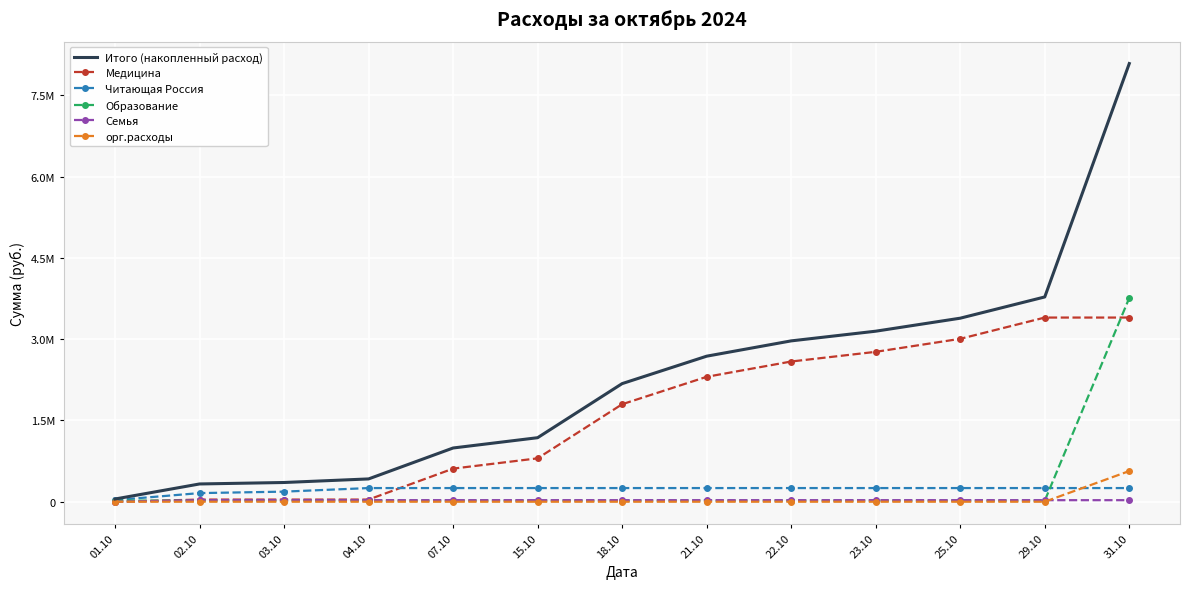

What value does the Образование series have at 21.10?

20000.0